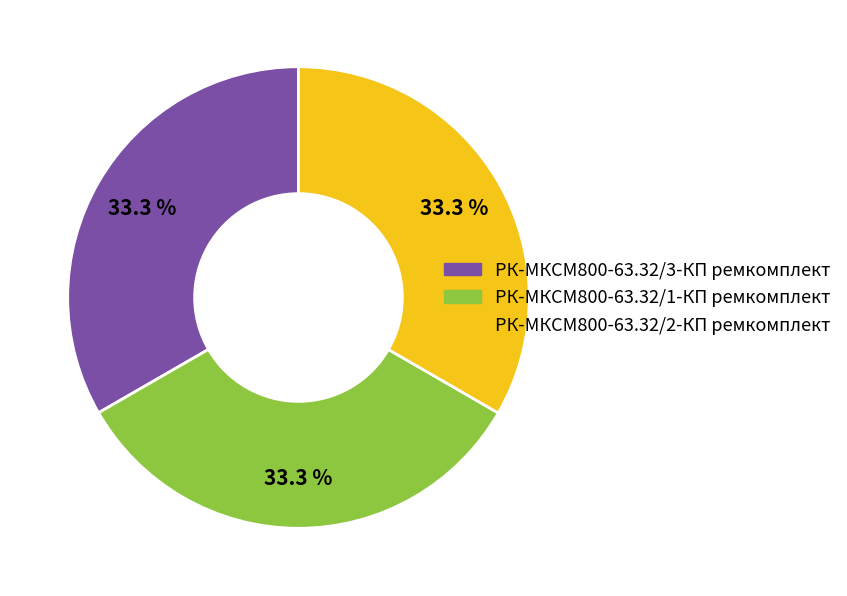

How many slices are in this pie chart?

3